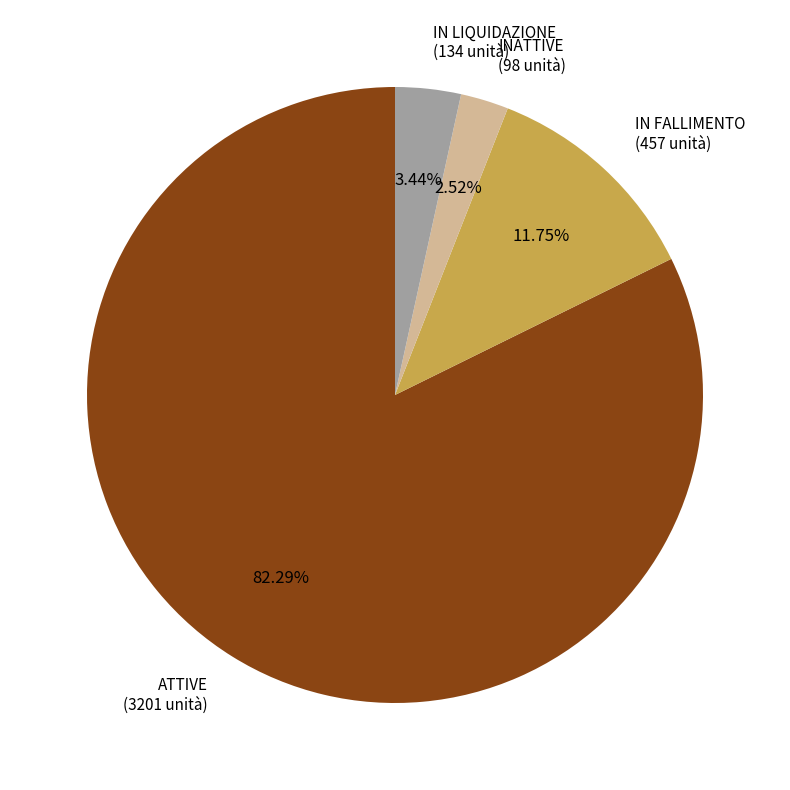

Count the number of slices in the pie.

4